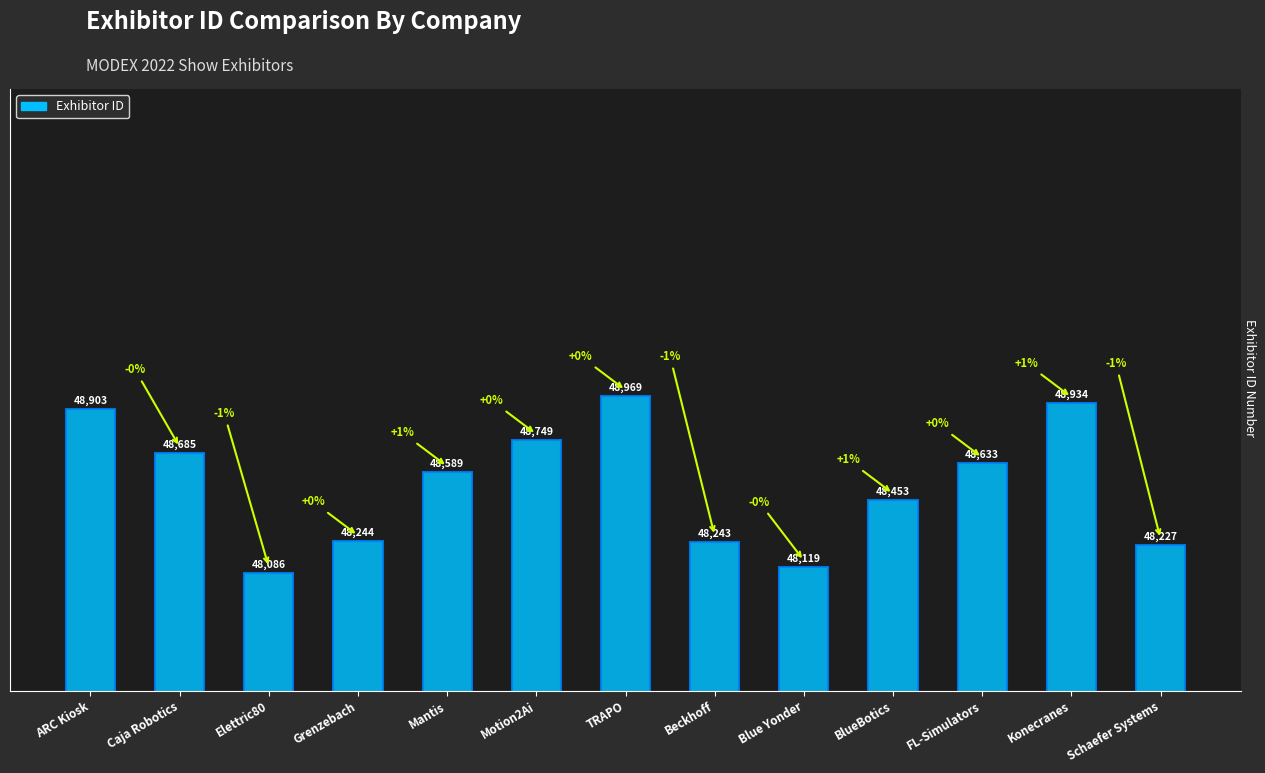

Reading left to right, extract all data points from this chart.

48903	48685	48086	48244	48589	48749	48969	48243	48119	48453	48633	48934	48227